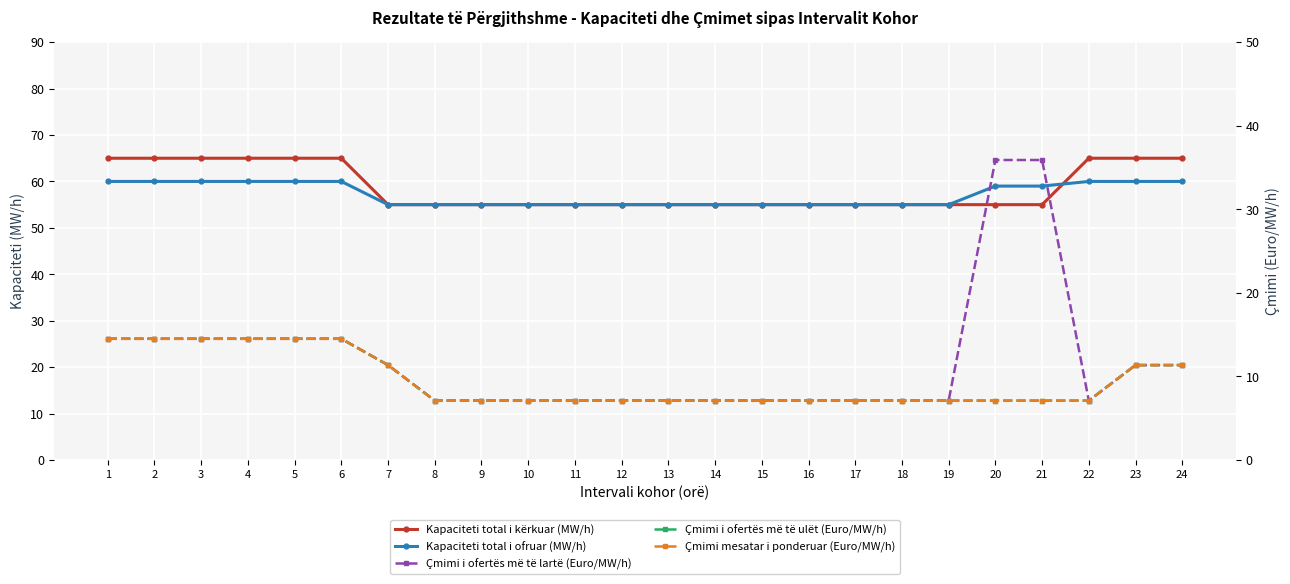

Rank the categories by Kapaciteti total i kërkuar (MW/h) value from lowest to highest.

7, 8, 9, 10, 11, 12, 13, 14, 15, 16, 17, 18, 19, 20, 21, 1, 2, 3, 4, 5, 6, 22, 23, 24